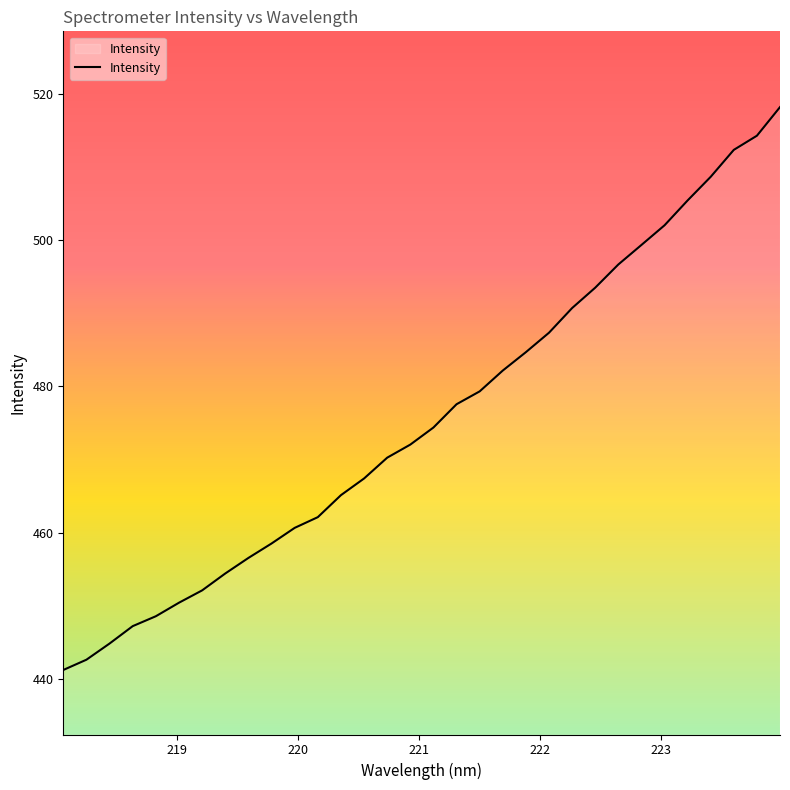

What is the minimum value shown in the chart?

441.2